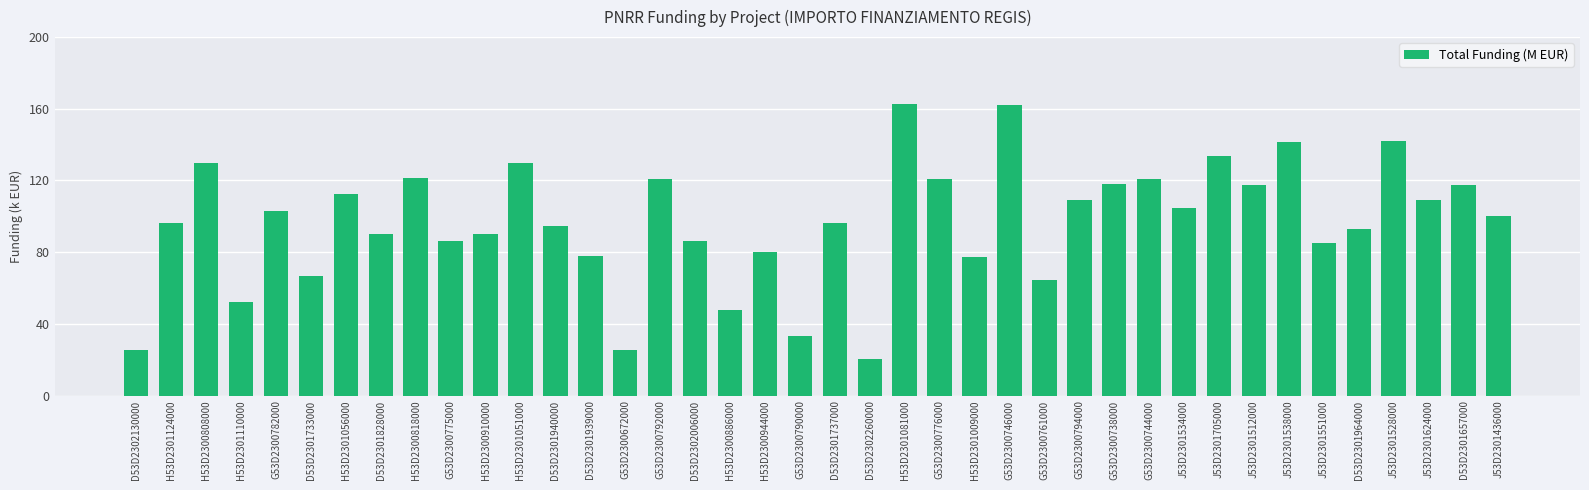

What is the label of the 39th bar from the left?

D53D2301657000